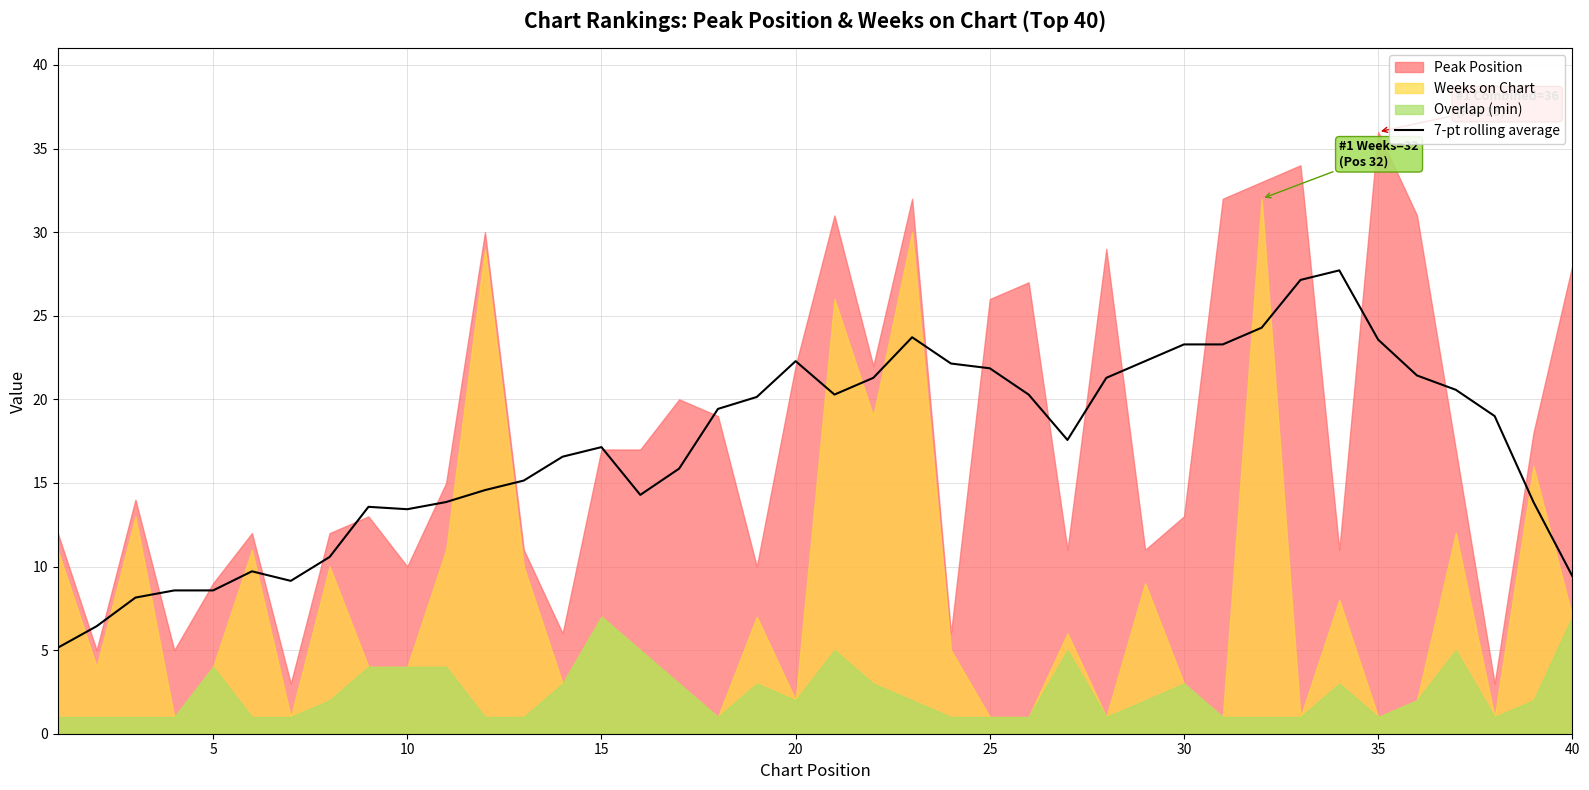

What is the lowest value of the 7-pt rolling average series?

5.1